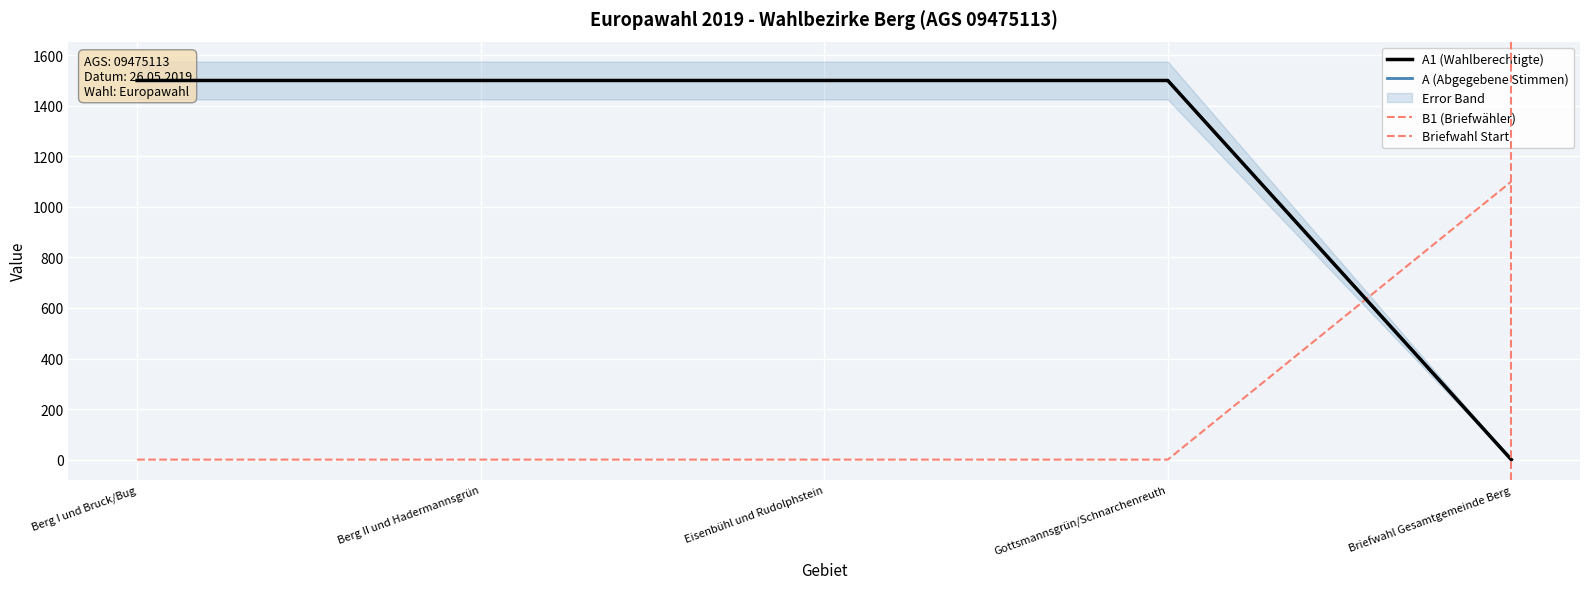

Does the chart display data point markers on the line(s)?

No